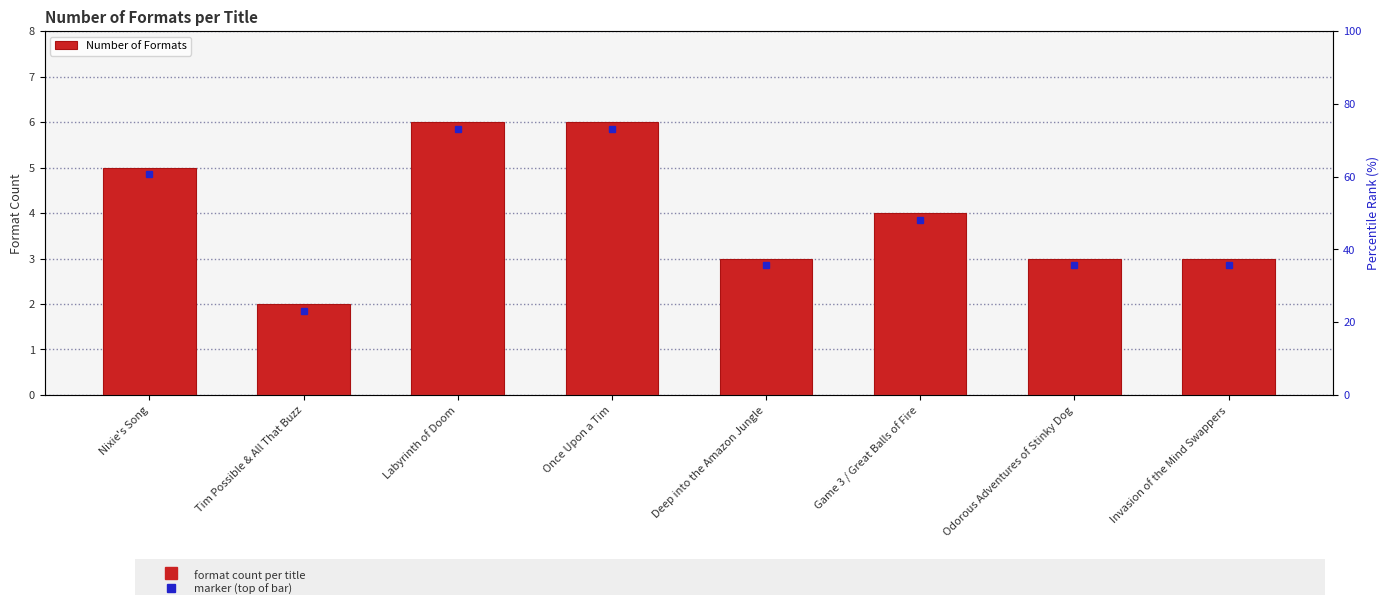

What position from the right is Invasion of the Mind Swappers?

1